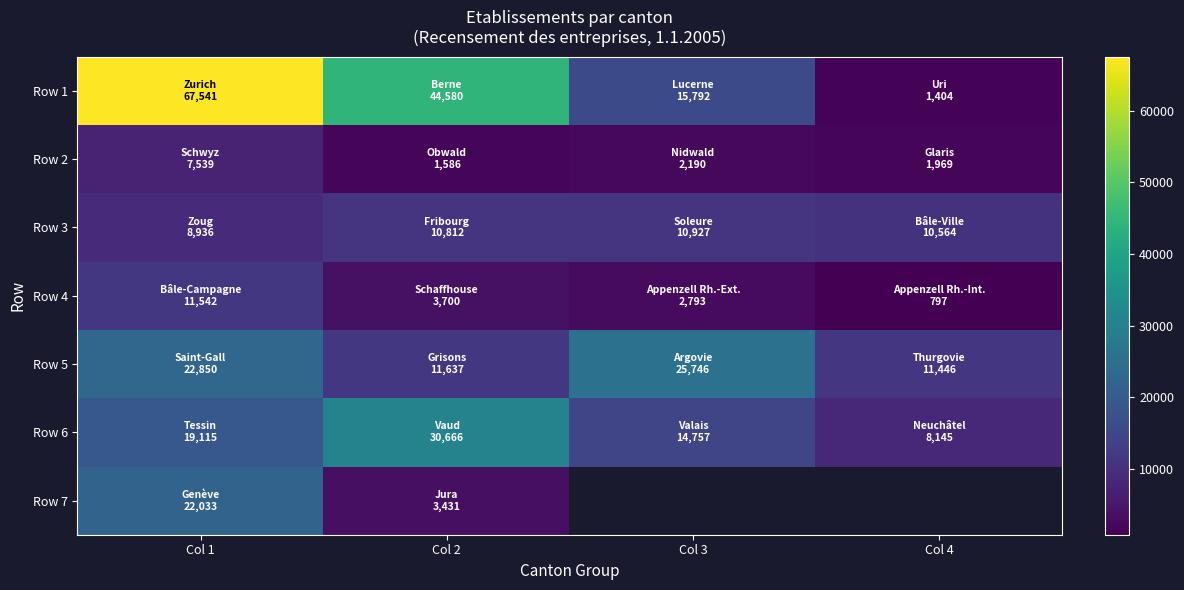

How many series are shown in this chart?

7